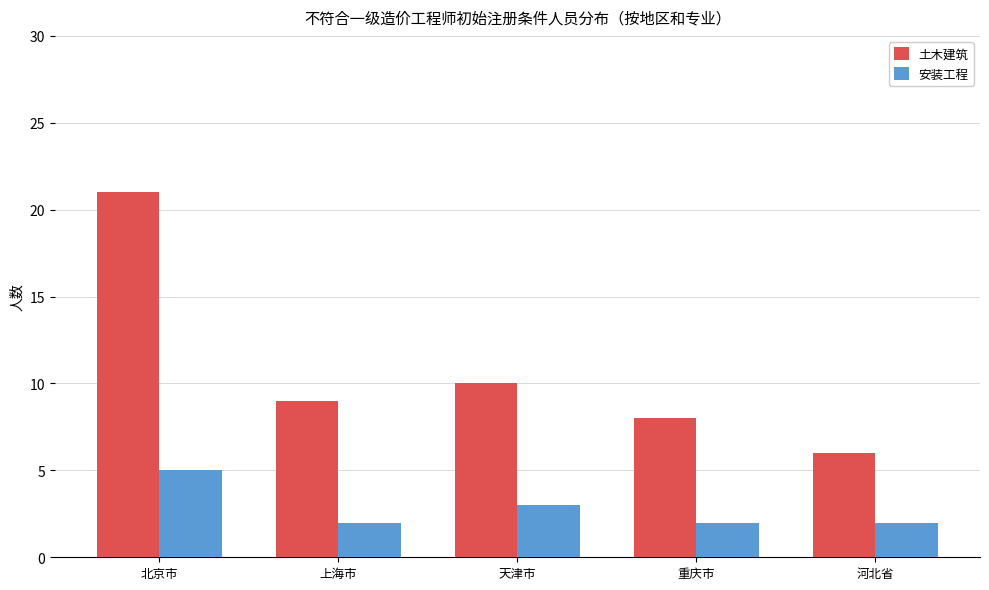

Count the number of data series in this chart.

2